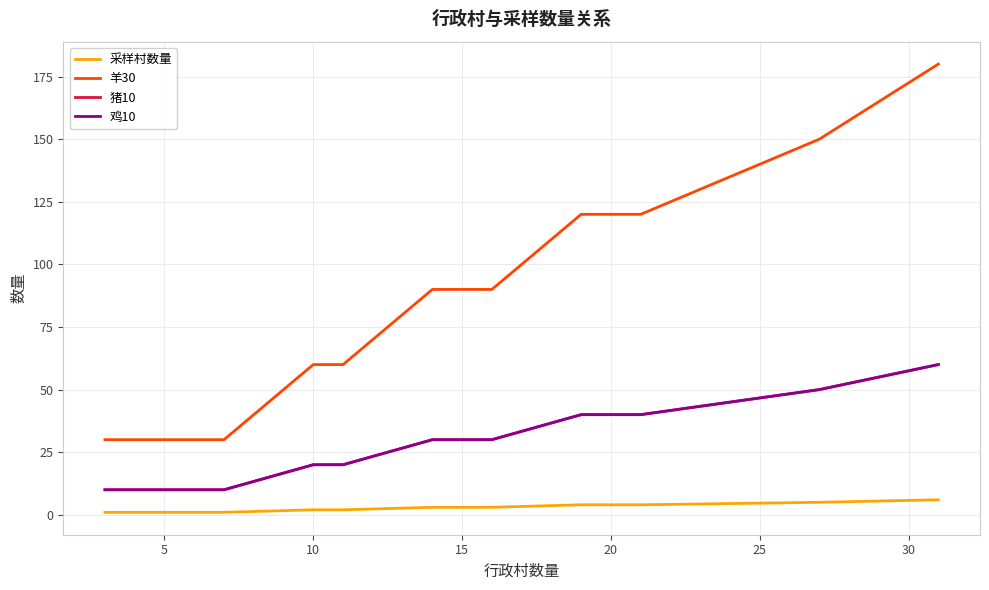

Does the chart display data point markers on the line(s)?

No